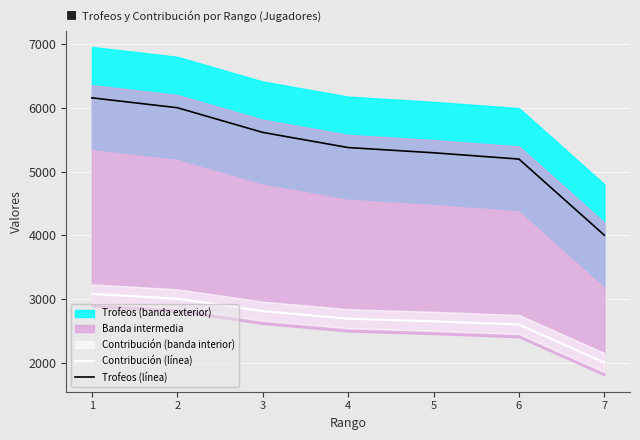

Which series has the largest total across all categories?

Trofeos (línea)